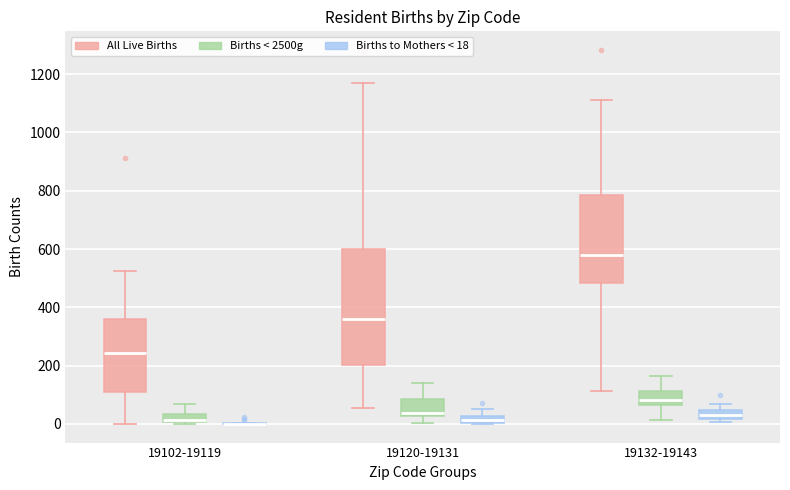

Which box is the tallest, from its lower edge to its upper edge?

19120-19131 (All Live Births)